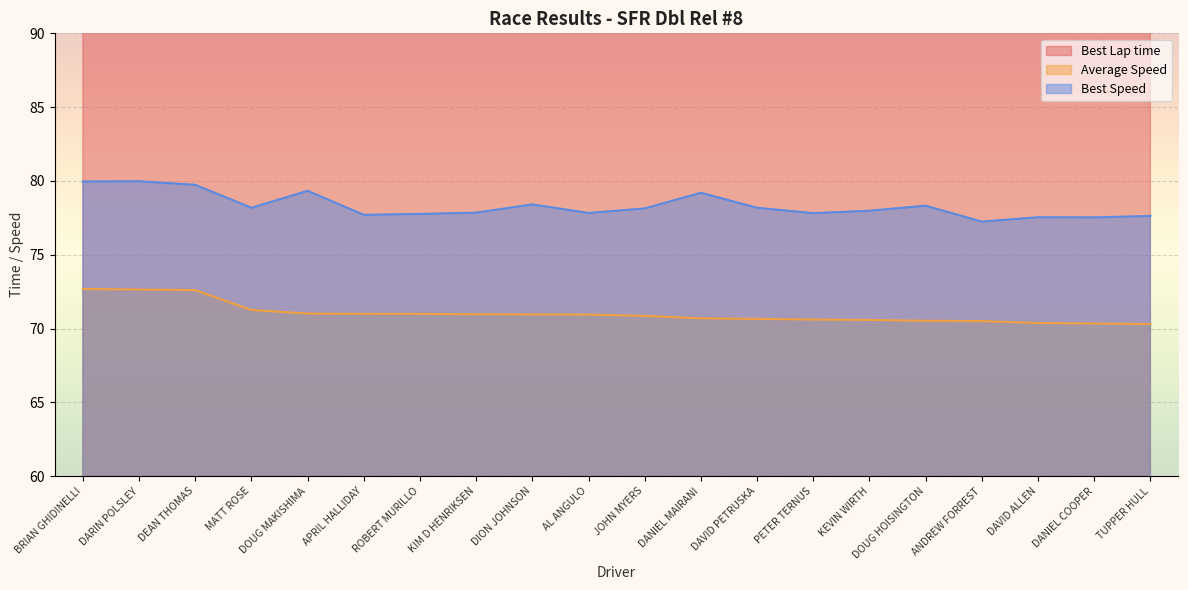

How many lines are shown in the chart?

3